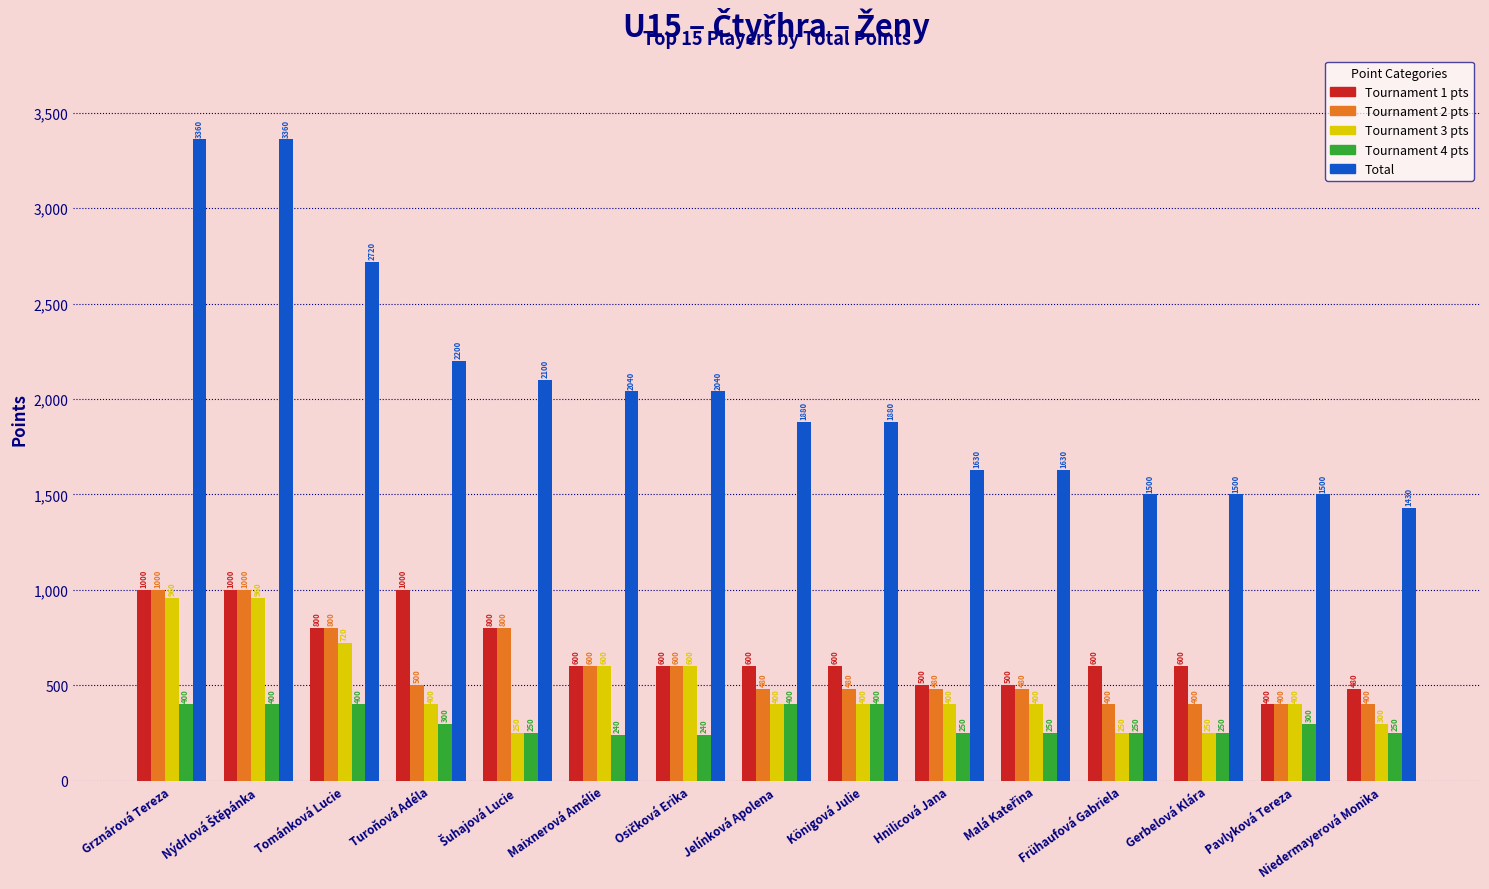

What is the sum of the Total values at Frühaufová Gabriela and Gerbelová Klára?

3000